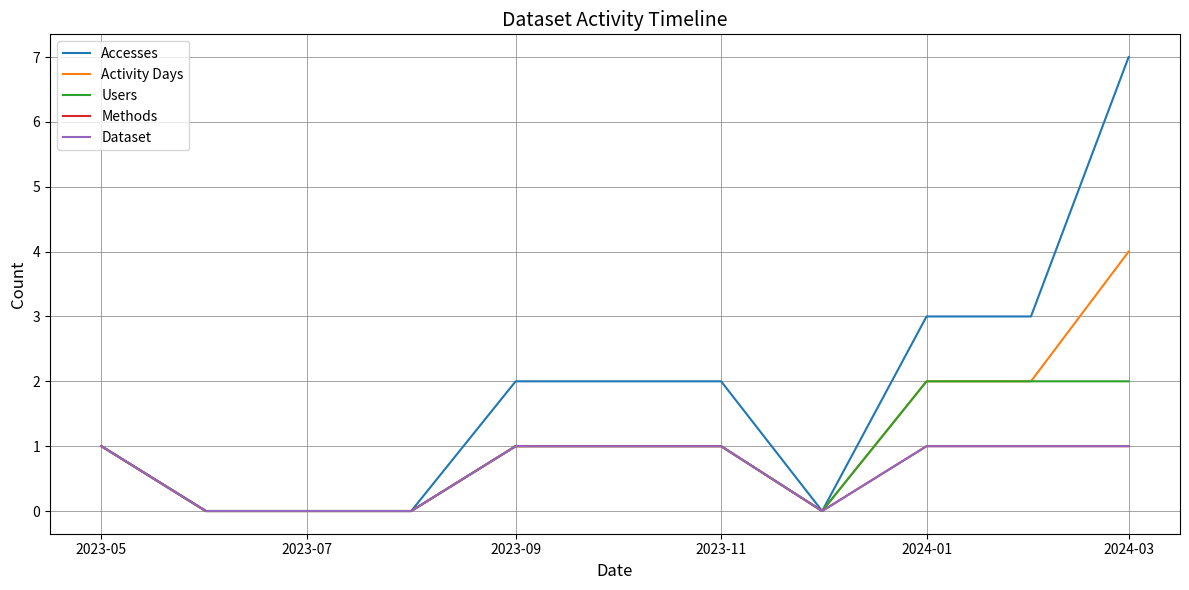

Does the chart have visible grid lines?

Yes